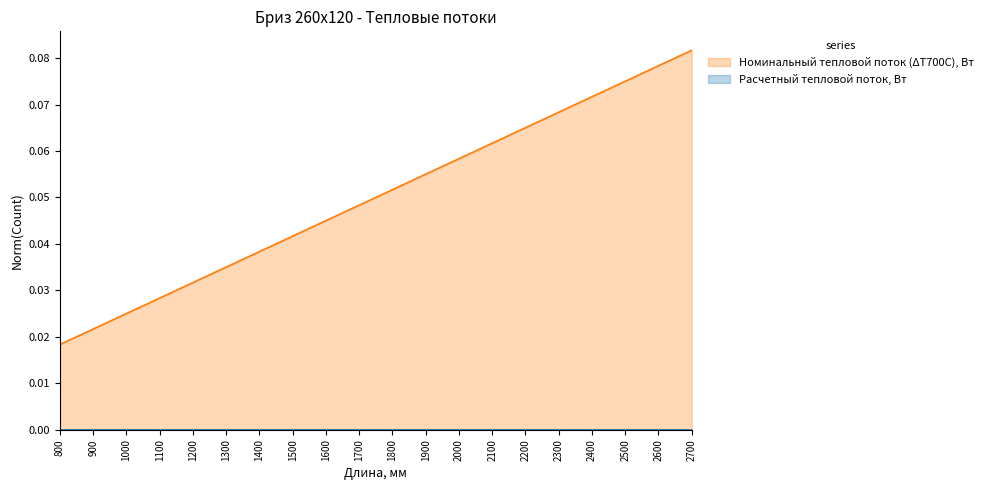

Which label corresponds to the smallest value in the chart?

800